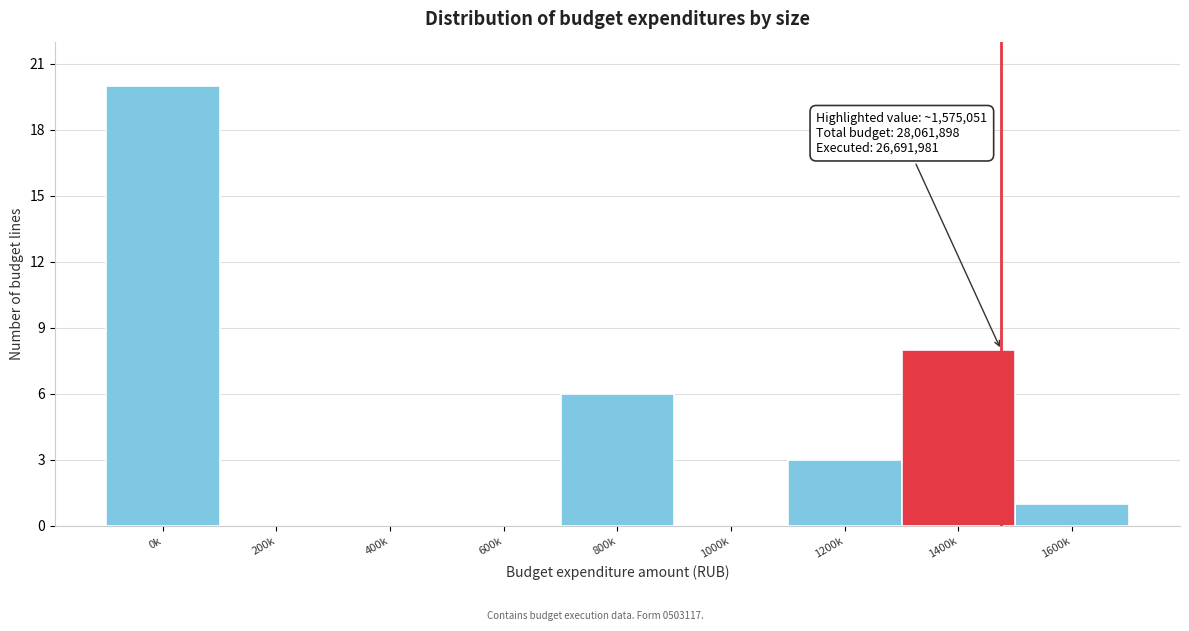

Reading right to left, what are all the values shown in this chart?

1600k=1	1400k=8	1200k=3	1000k=0	800k=6	600k=0	400k=0	200k=0	0k=20